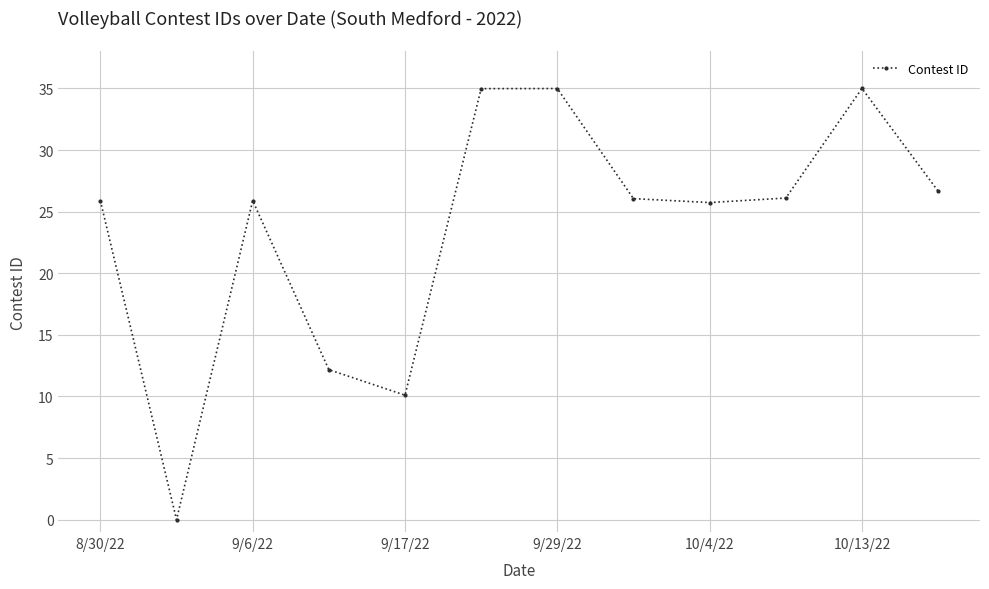

What is the greatest value displayed?

35.0